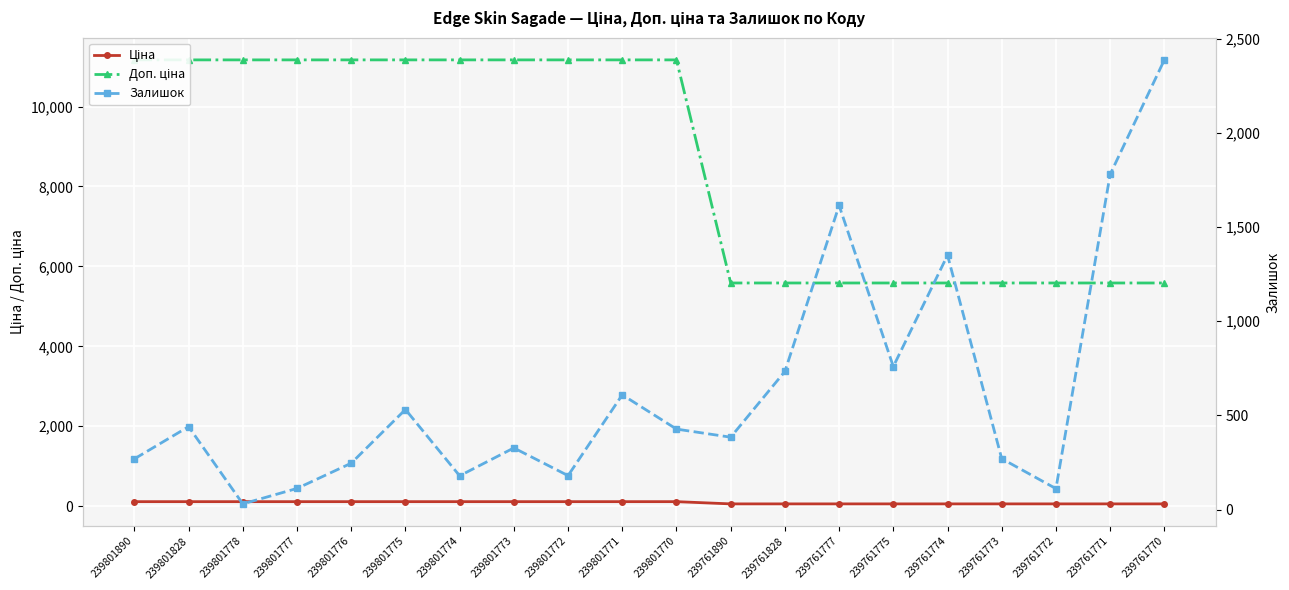

At which category does the chart reach its peak across all series?

239801890